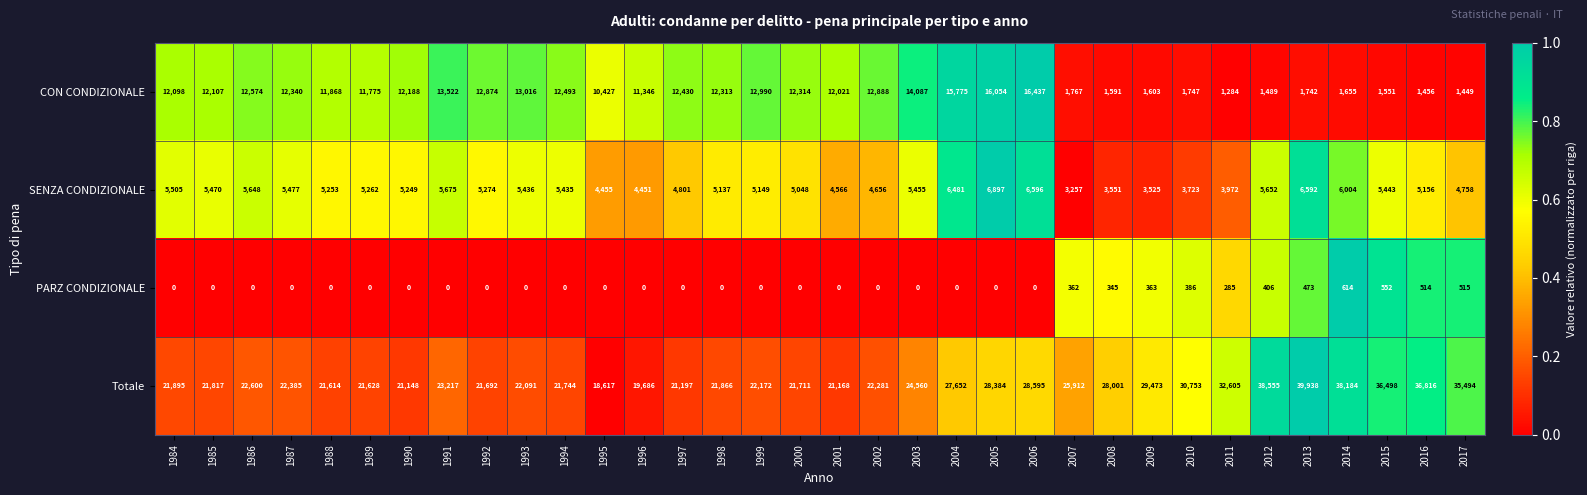

What is the difference between the maximum and second lowest values in the Totale series?

20252